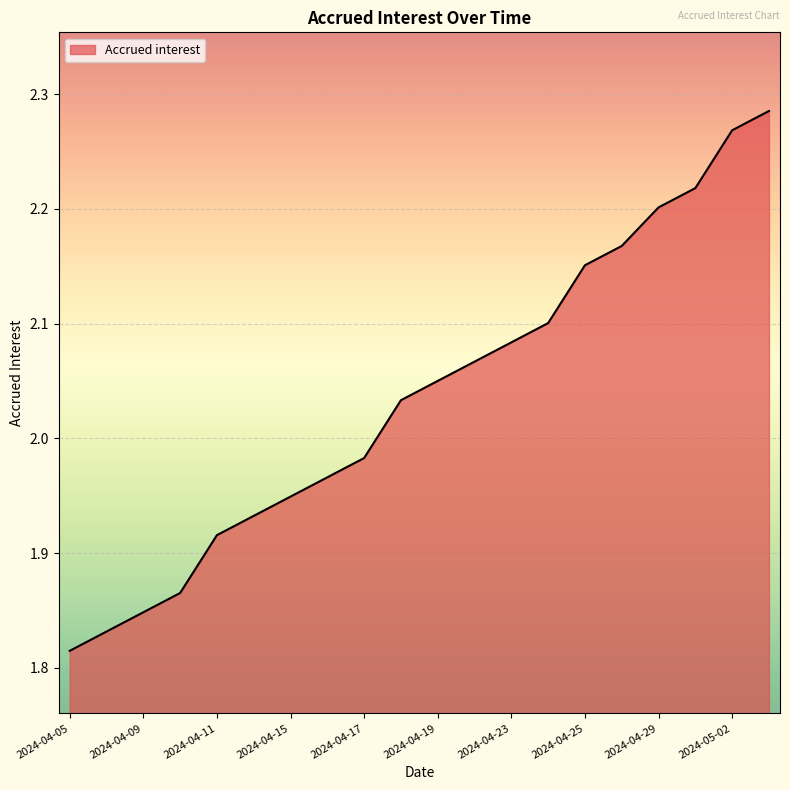

What is the difference between the maximum and minimum values?

0.5